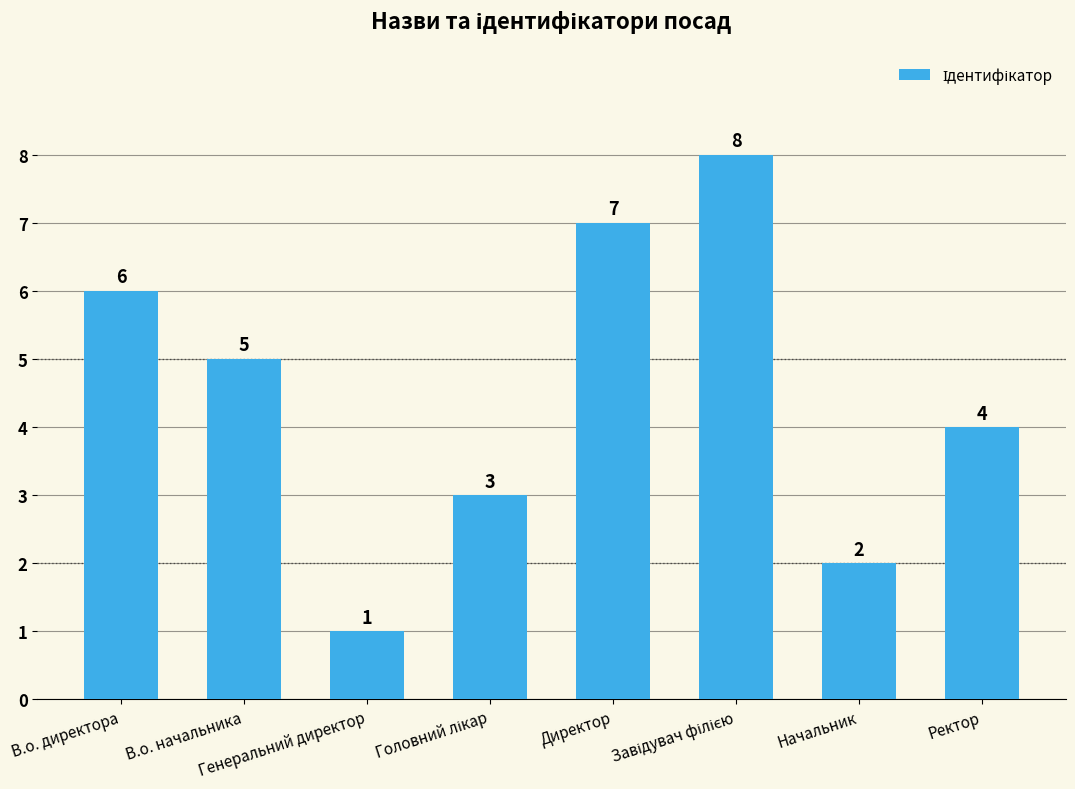

What is the label of the 7th bar from the right?

В.о. начальника